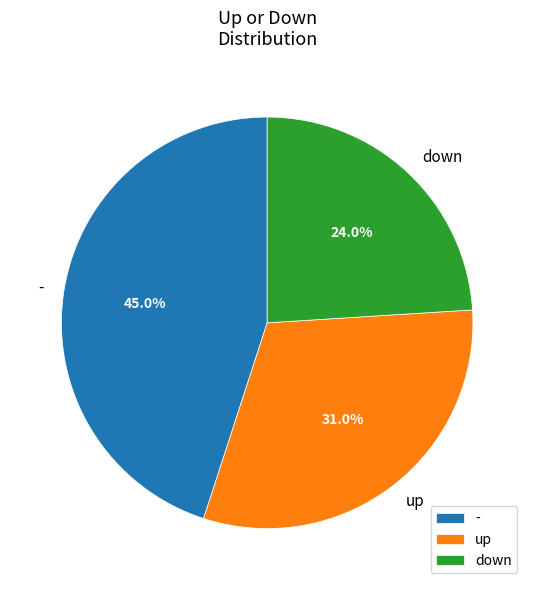

What is the ratio of the value at down to the value at up?

0.8